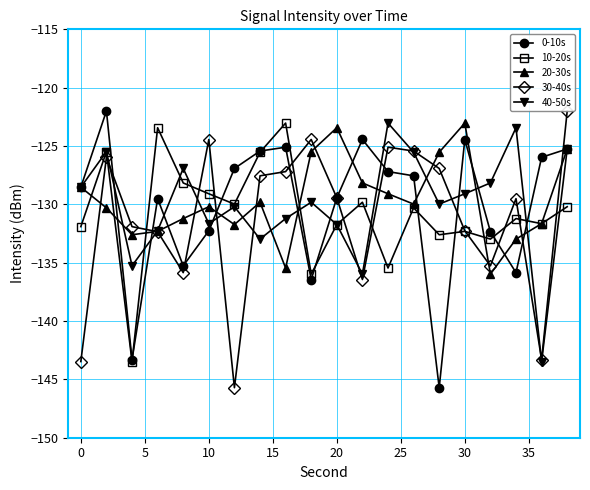

How many intersections are there between 30-40s and 10-20s?

11